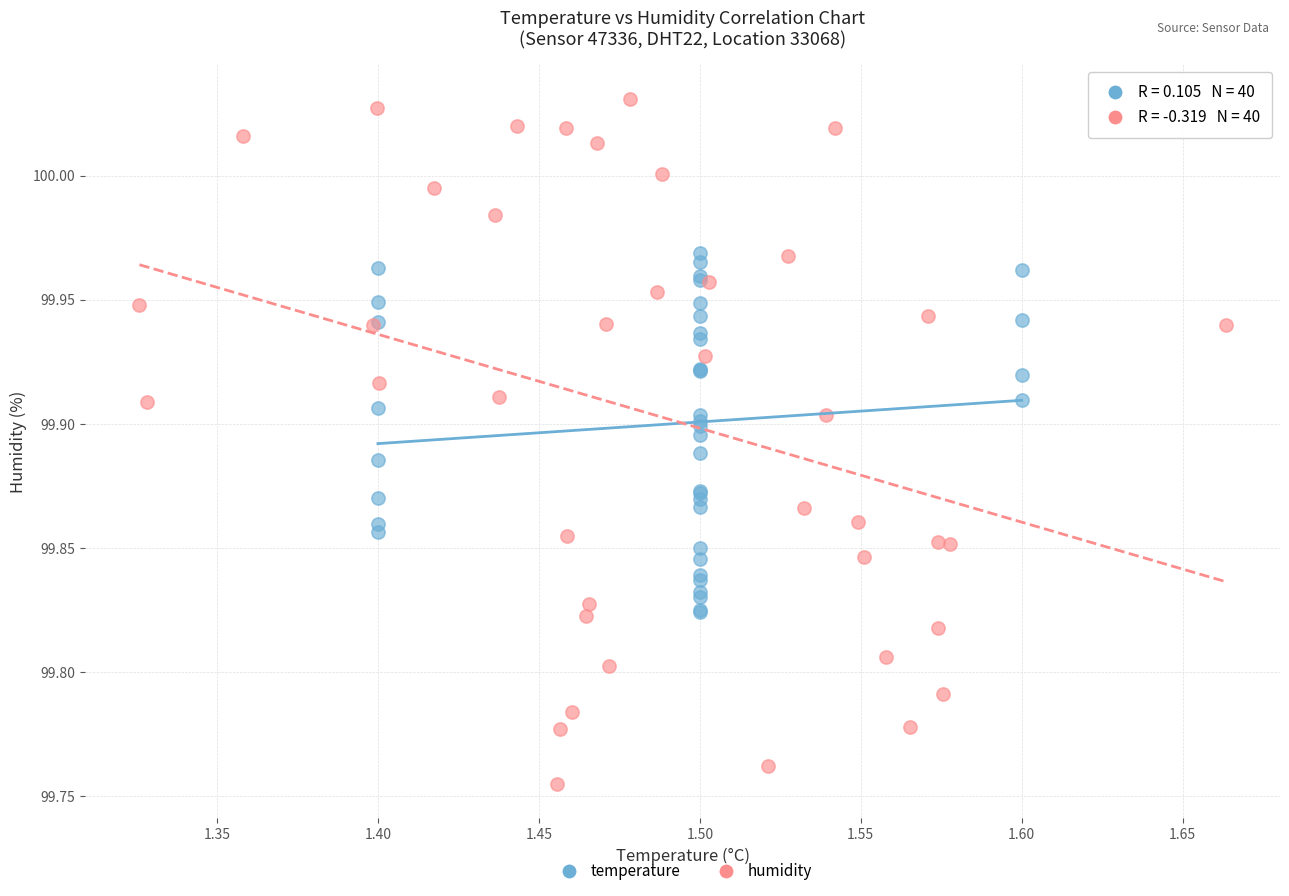

What are all the series names shown in the legend?

temperature, humidity